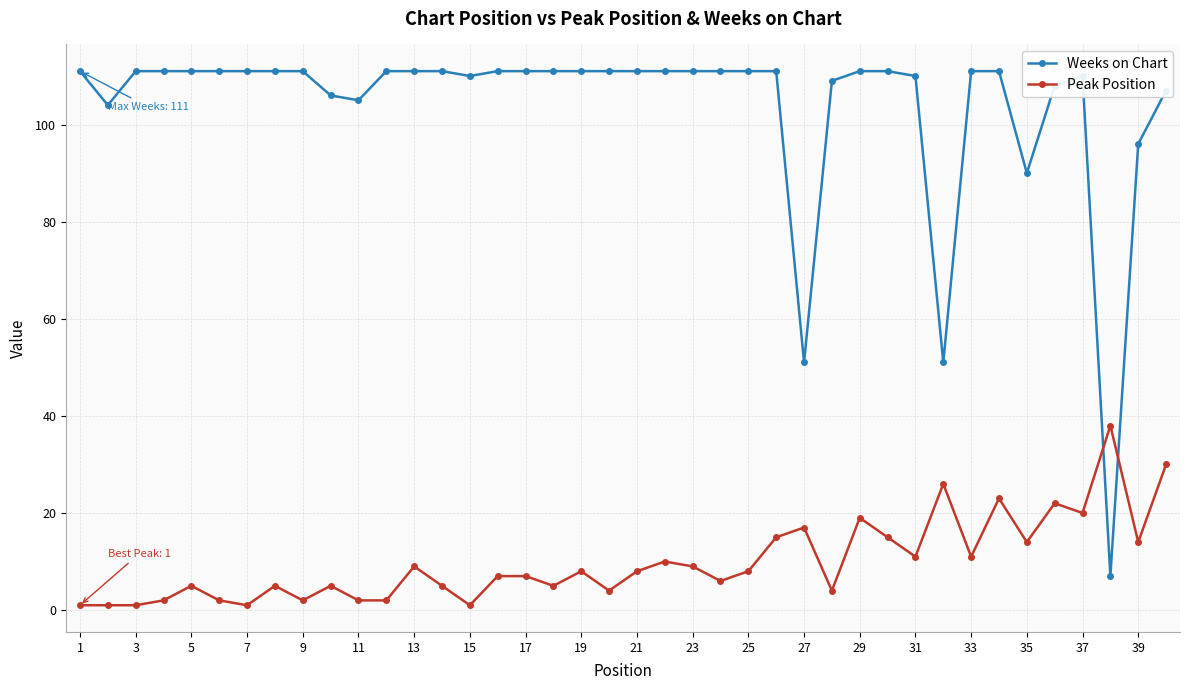

How many lines are shown in the chart?

2